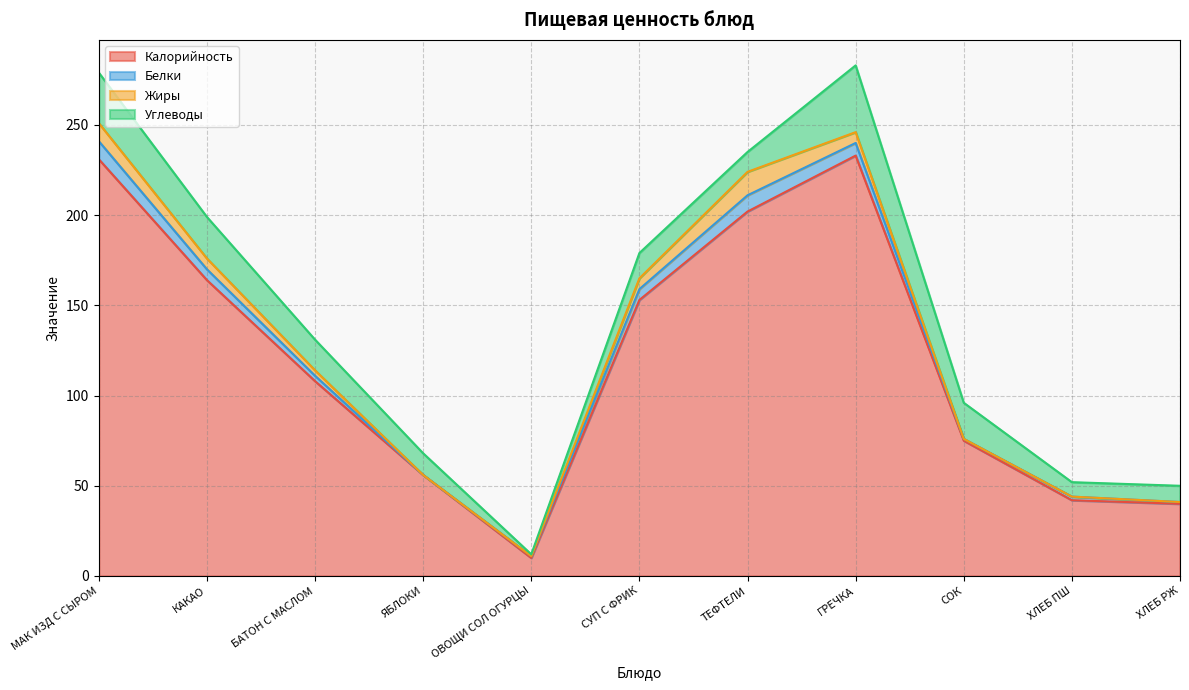

The value of Белки at ХЛЕБ ПШ is 1. True or false?

False